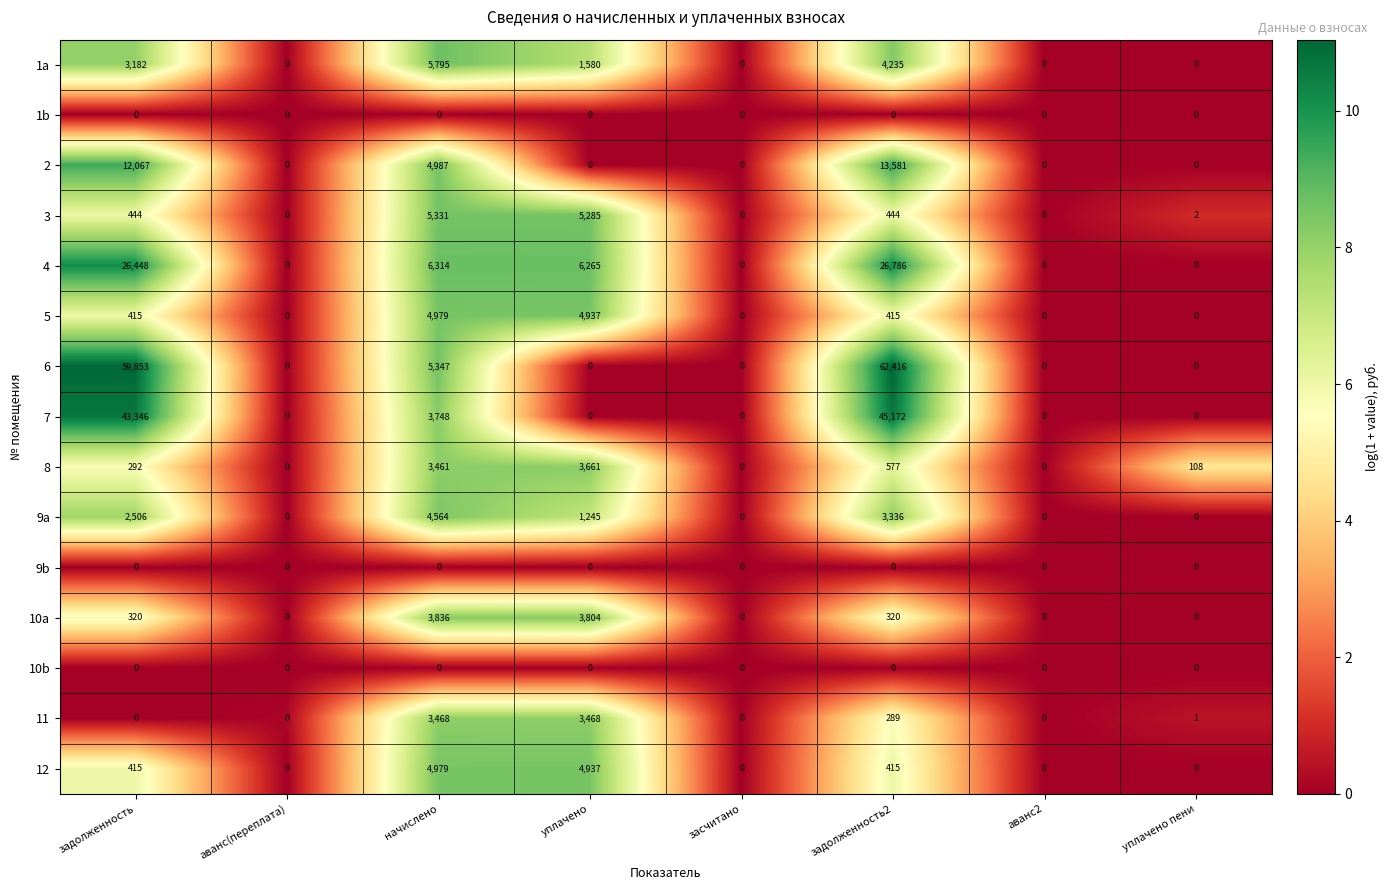

What is the total value across all series at уплачено пени?

111